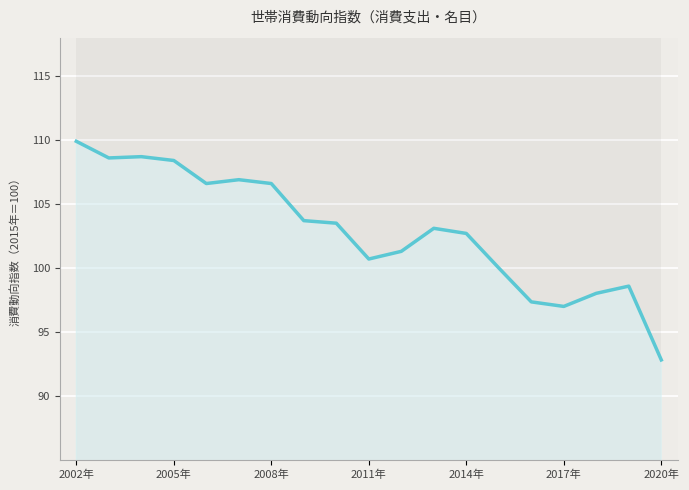

Count the number of categories in the chart.

19